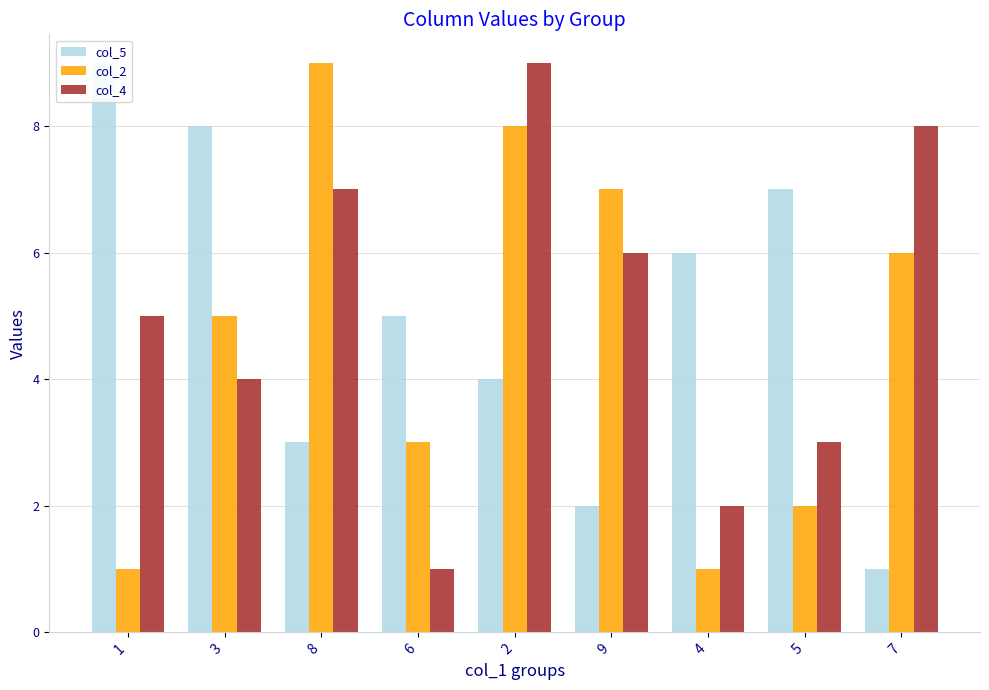

How many series are shown in this chart?

3